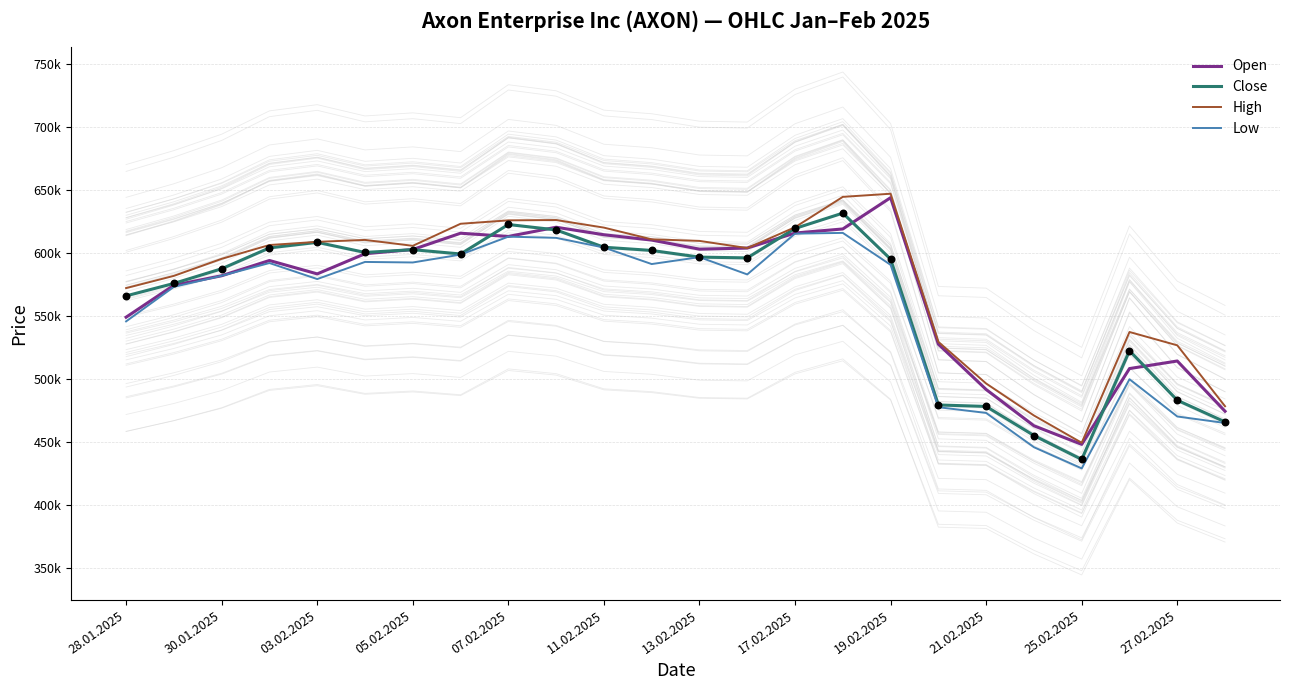

At which category is the sum across all series the highest?

15